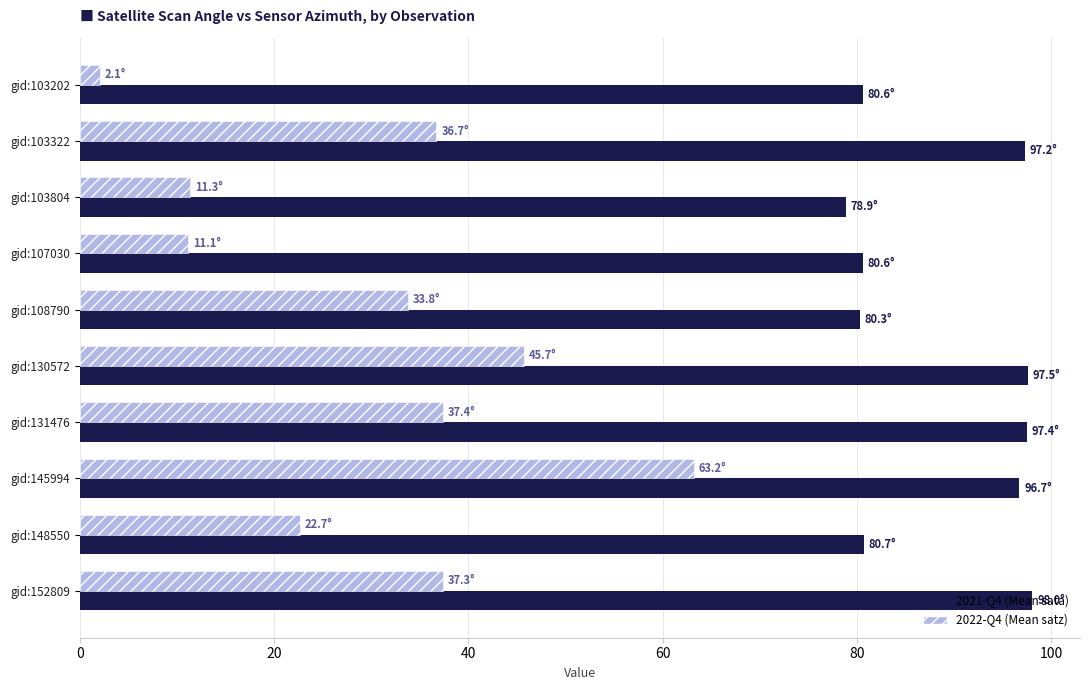

Is it true that 2021-Q4 (Mean sata) equals 78.9 at gid:103804?

True